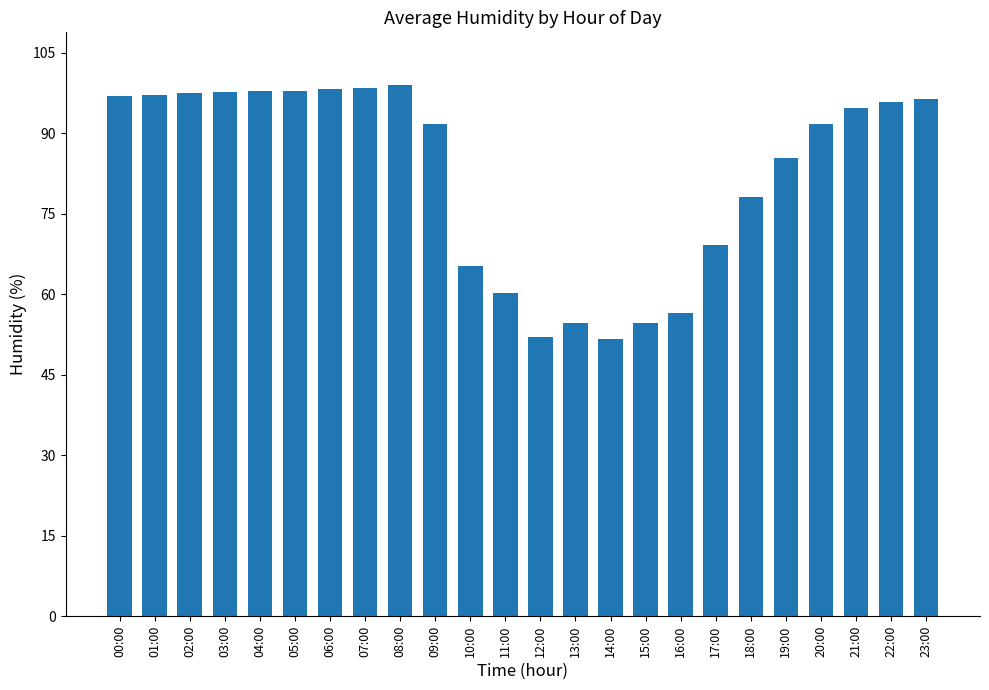

What is the average value?

82.5